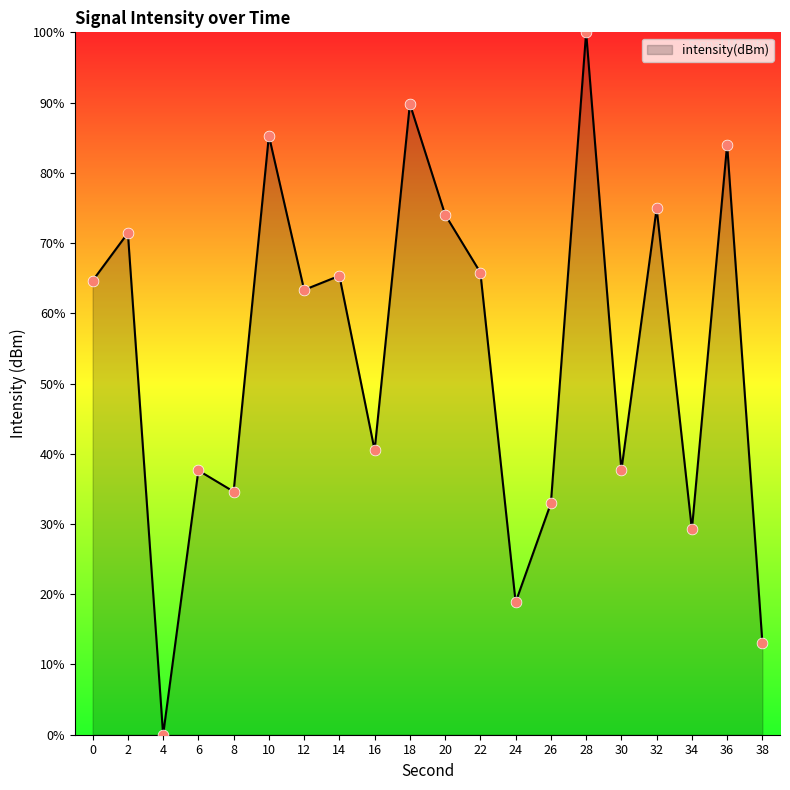

What is the change in value from 4 to 8?

+34.6